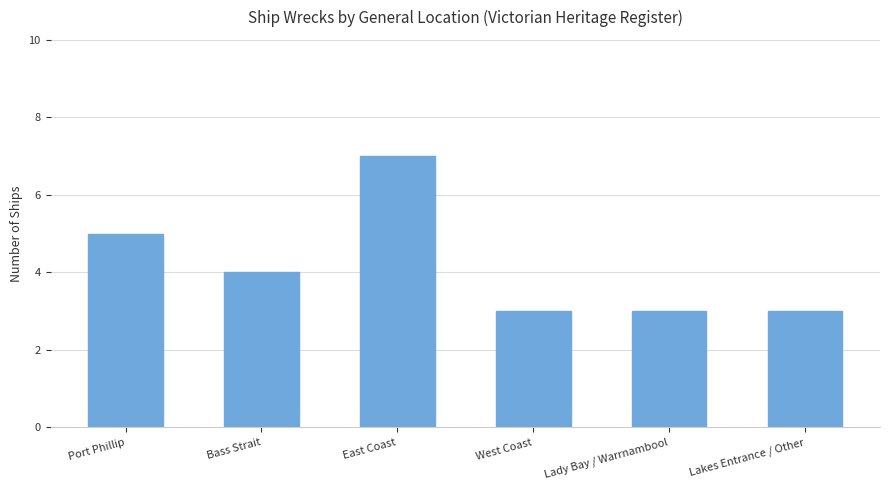

Which category has the highest value across all series?

East Coast